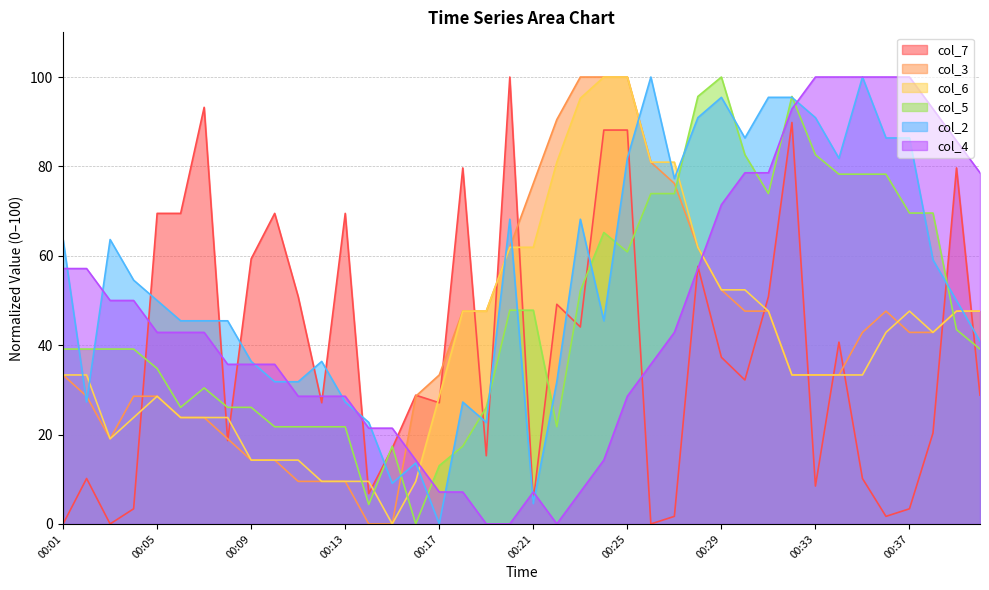

At which label does col_6 first exceed 33?

00:01